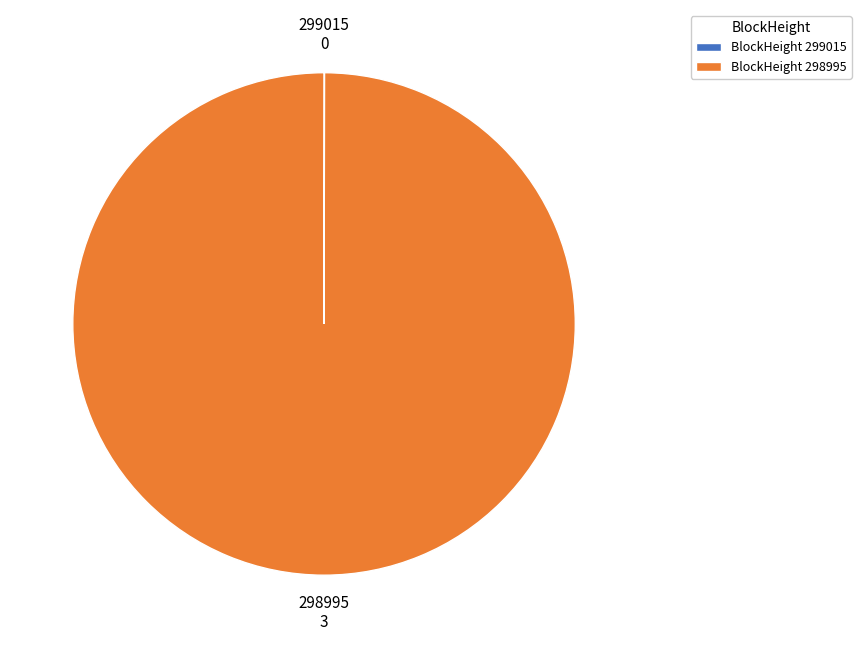

What is the majority slice?

298995